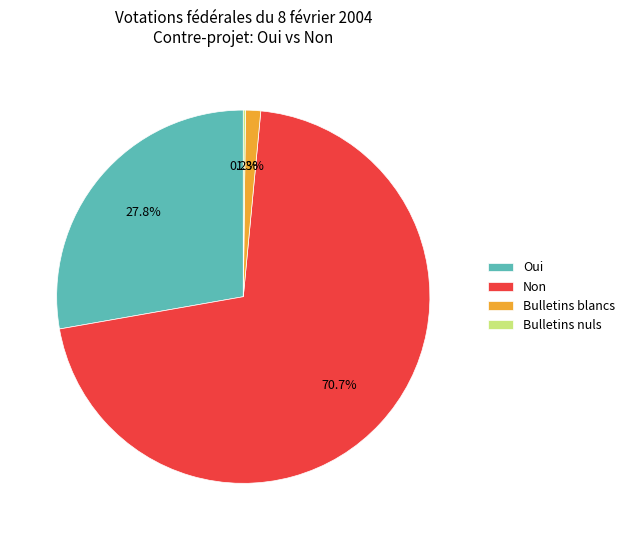

Between Oui and Bulletins blancs, which is larger?

Oui